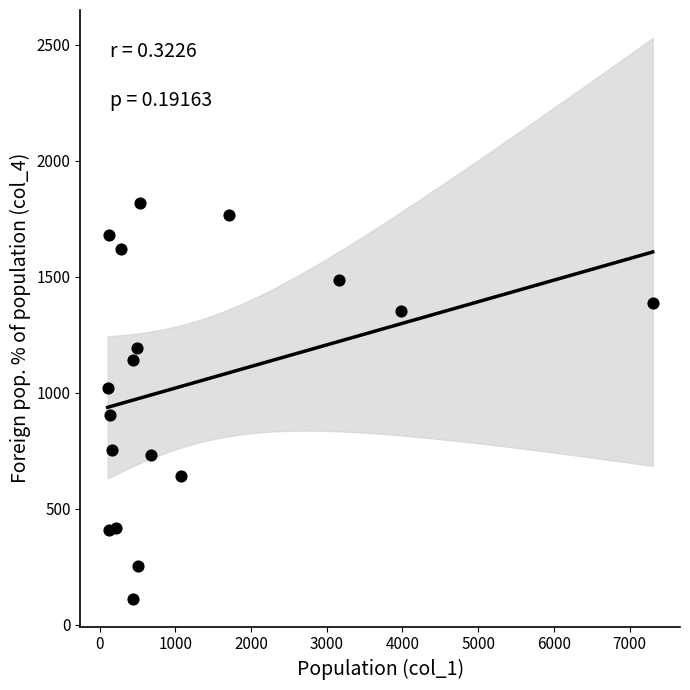

What is the range of Y values (max minus min)?

1705